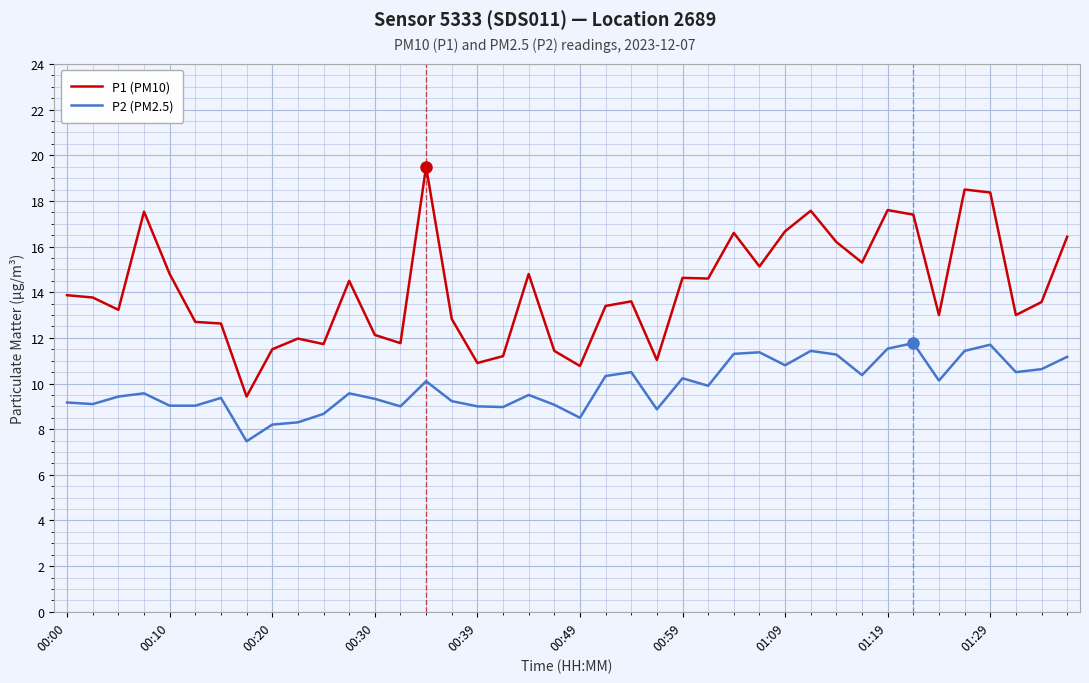

What is the difference between the second highest and minimum values in the P1 (PM10) series?

9.1